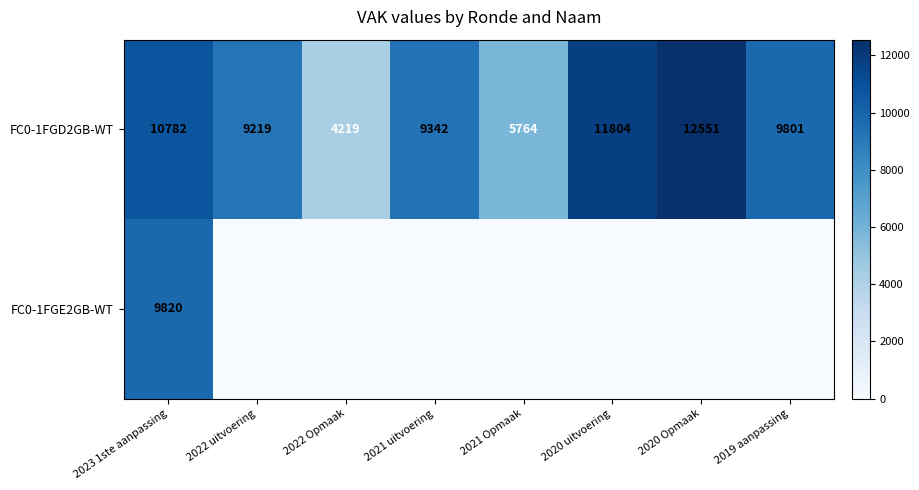

How many categories are shown in the chart?

8